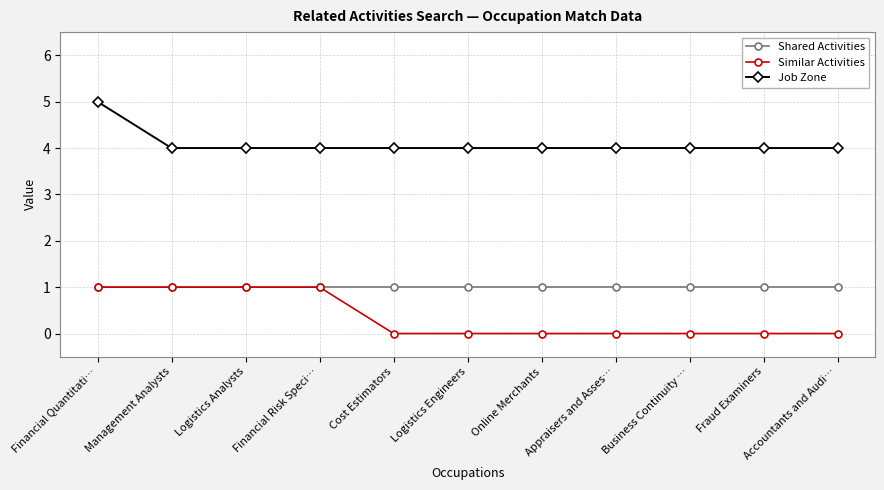

True or false: Job Zone and Shared Activities cross at least once.

False